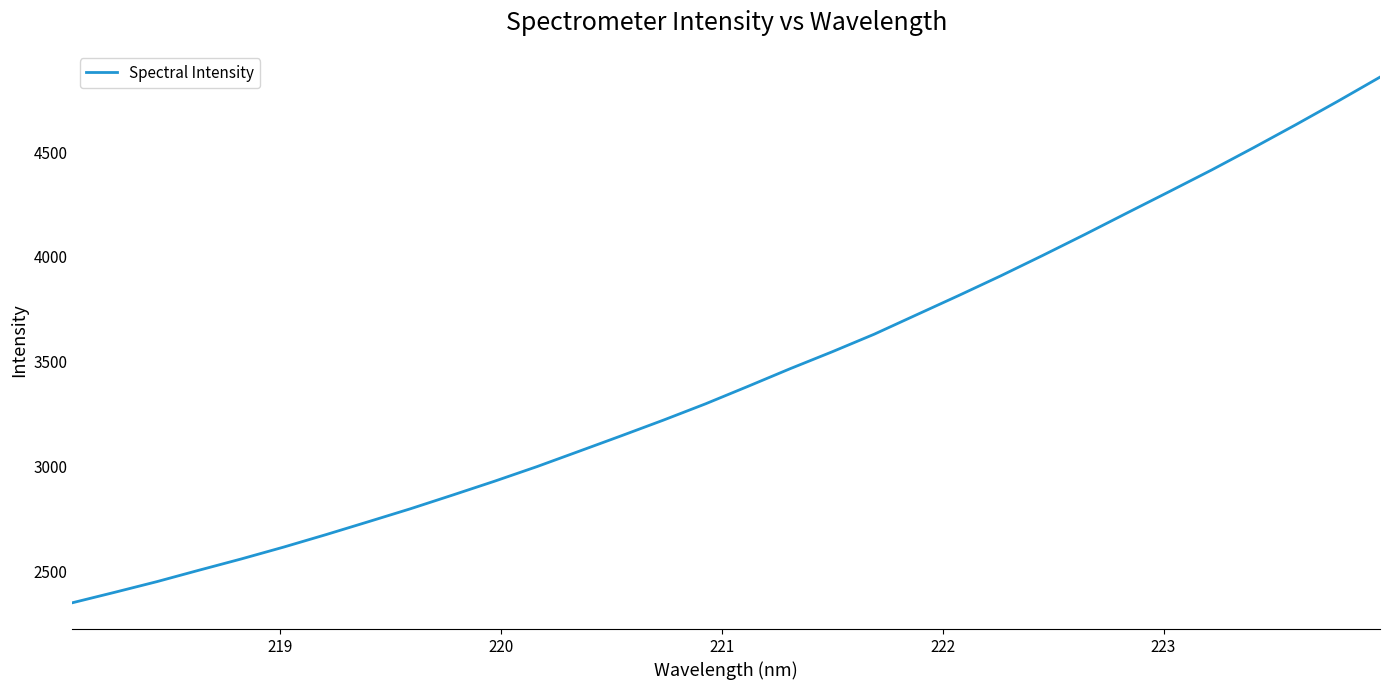

How many lines are shown in the chart?

1